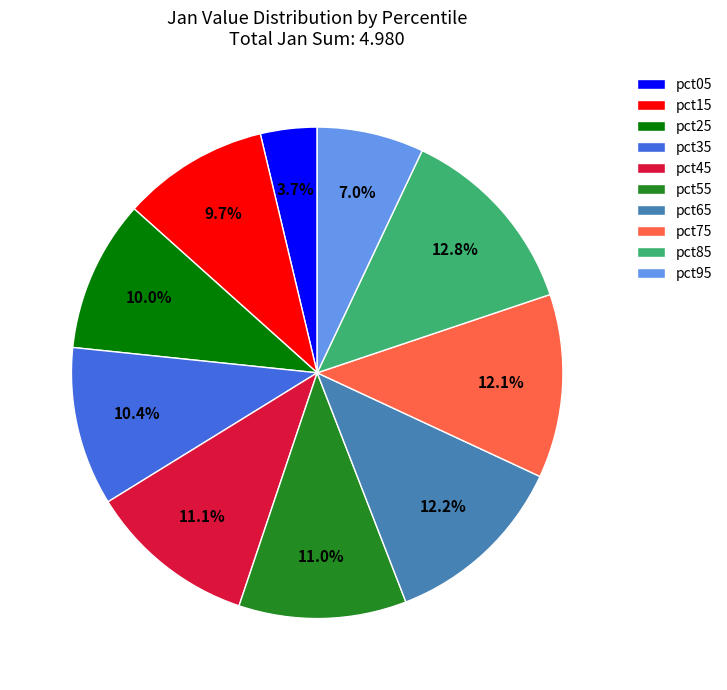

How many slices are in this pie chart?

10